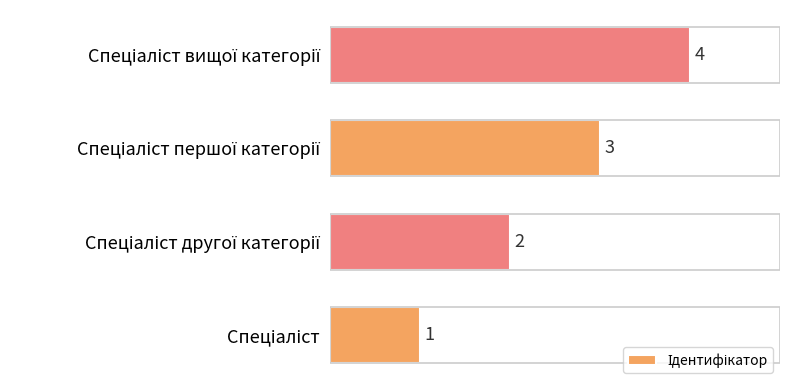

How many values are between 2 and 4?

3